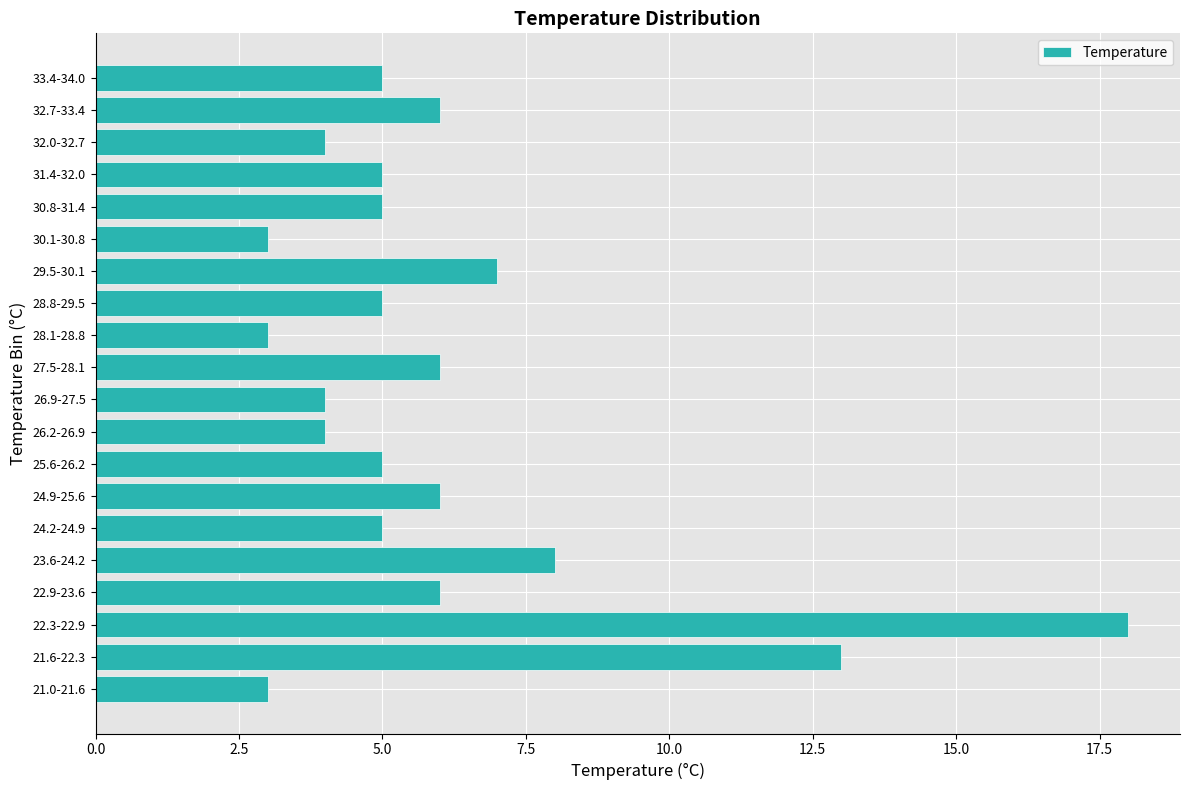

Reading top to bottom, what are all the values shown in this chart?

5	6	4	5	5	3	7	5	3	6	4	4	5	6	5	8	6	18	13	3